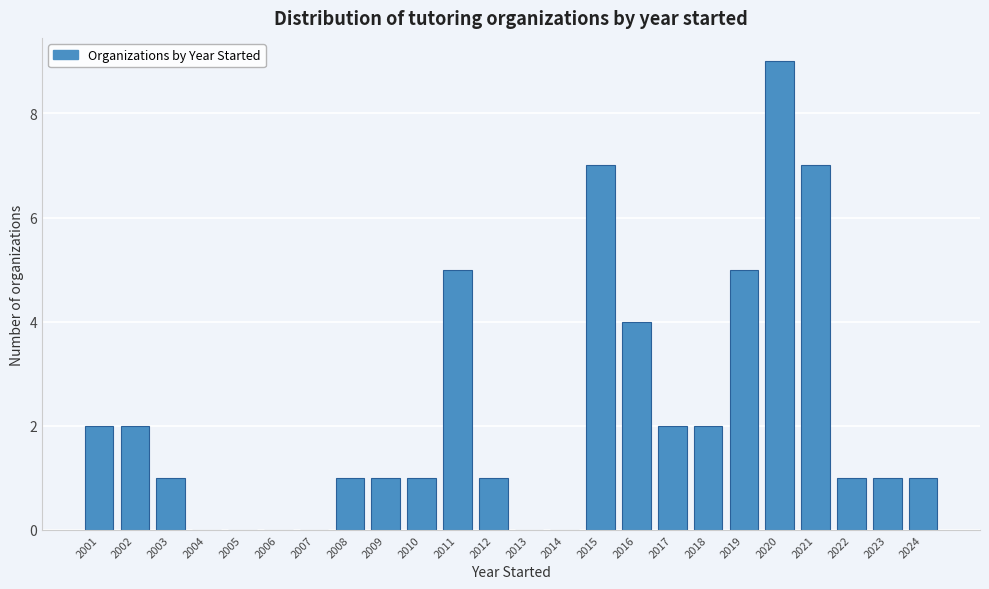

What is the height of the bar covering 2021.5 to 2022.5 on the x-axis? The values are not printed on the chart, so give them approximately, as read against the axis.

1